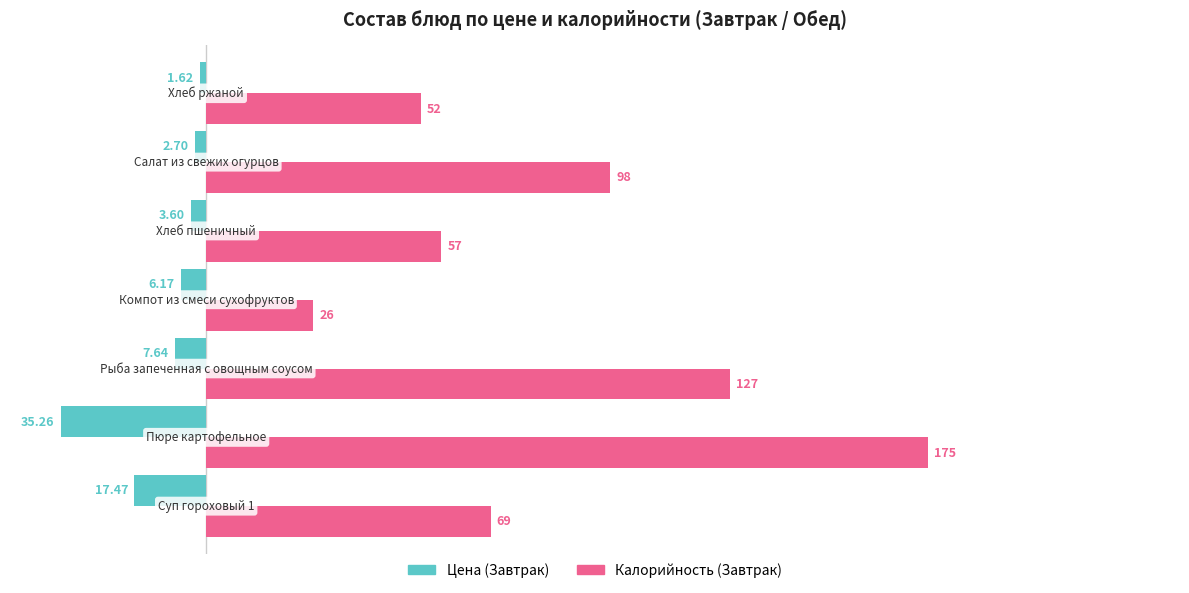

List the series in order of their overall mean, lowest first.

Цена (Завтрак), Калорийность (Завтрак)